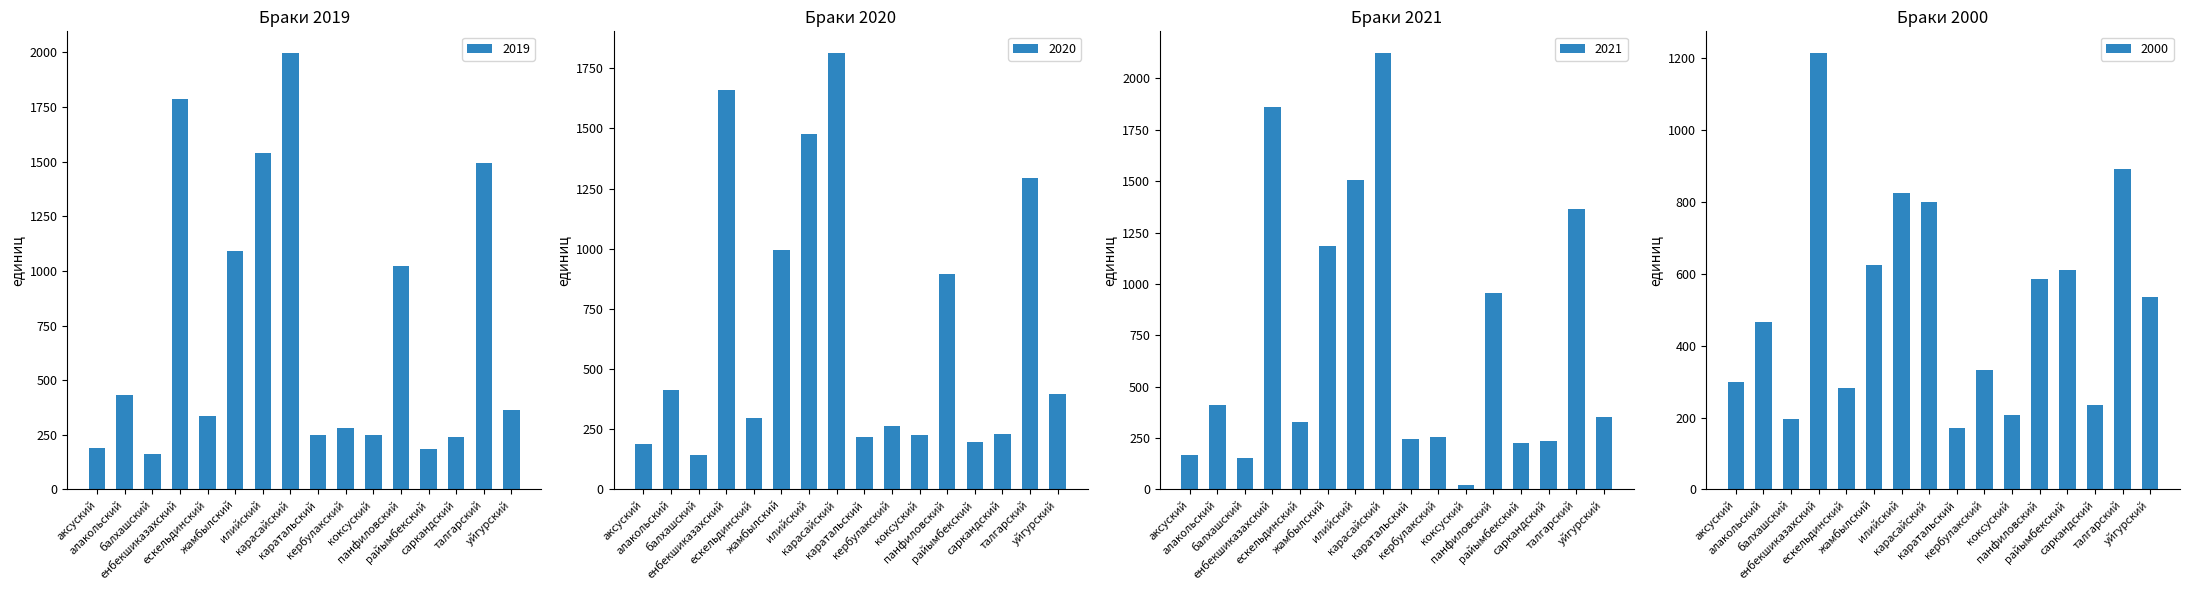

What is the label of the 5th bar from the left?

ескельдинский